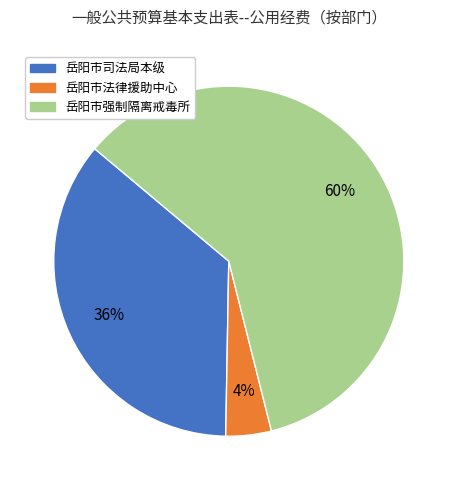

How many segments does this pie chart have?

3